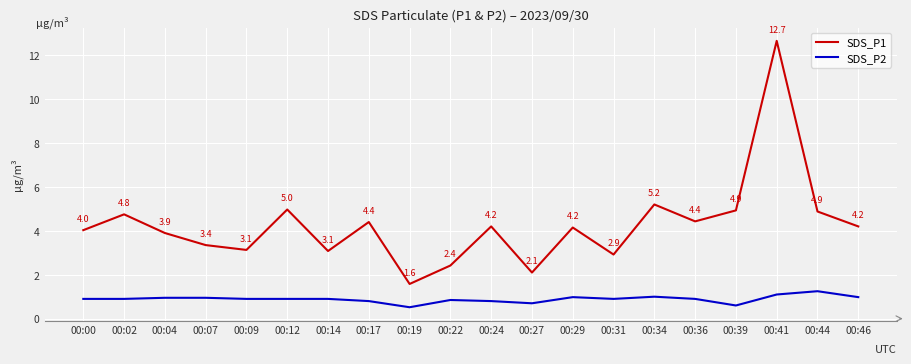

True or false: SDS_P2 and SDS_P1 intersect in this chart.

False